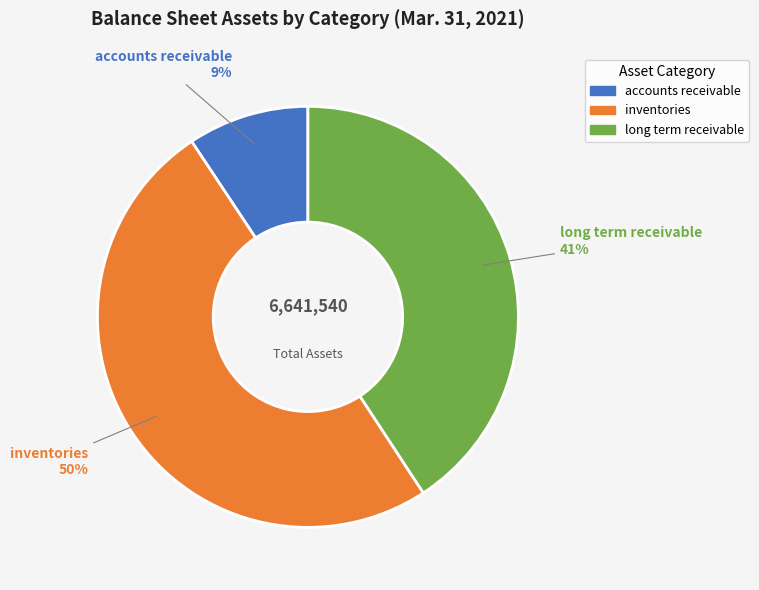

What is the smallest slice in the pie chart?

accounts receivable